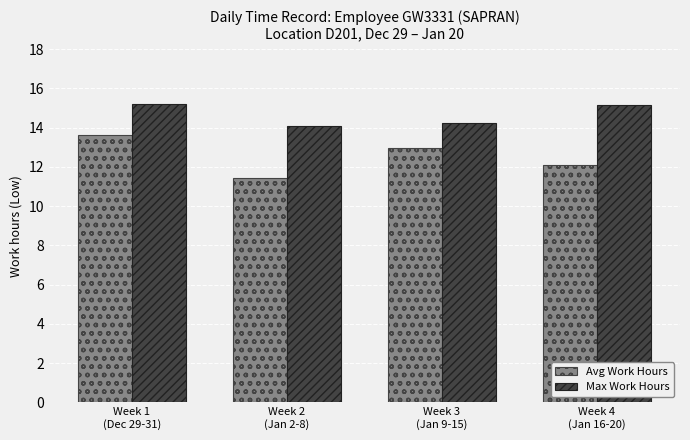

What is the difference between the second highest and second lowest values in the Max Work Hours series?

0.9